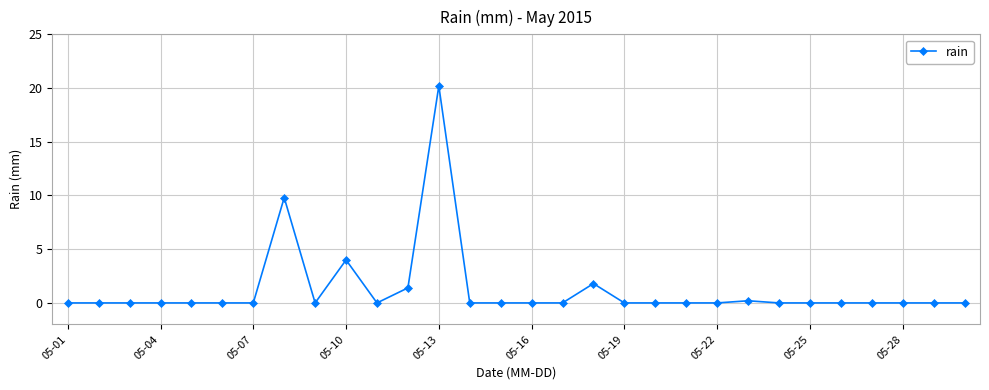

True or false: there are more than 1 points higher than both neighbors.

True